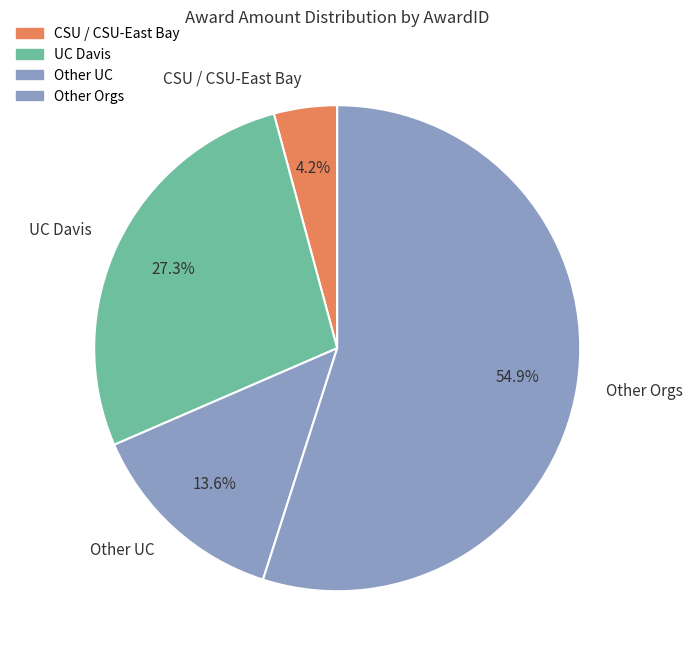

Which has a higher value, Other Orgs or Other UC?

Other Orgs